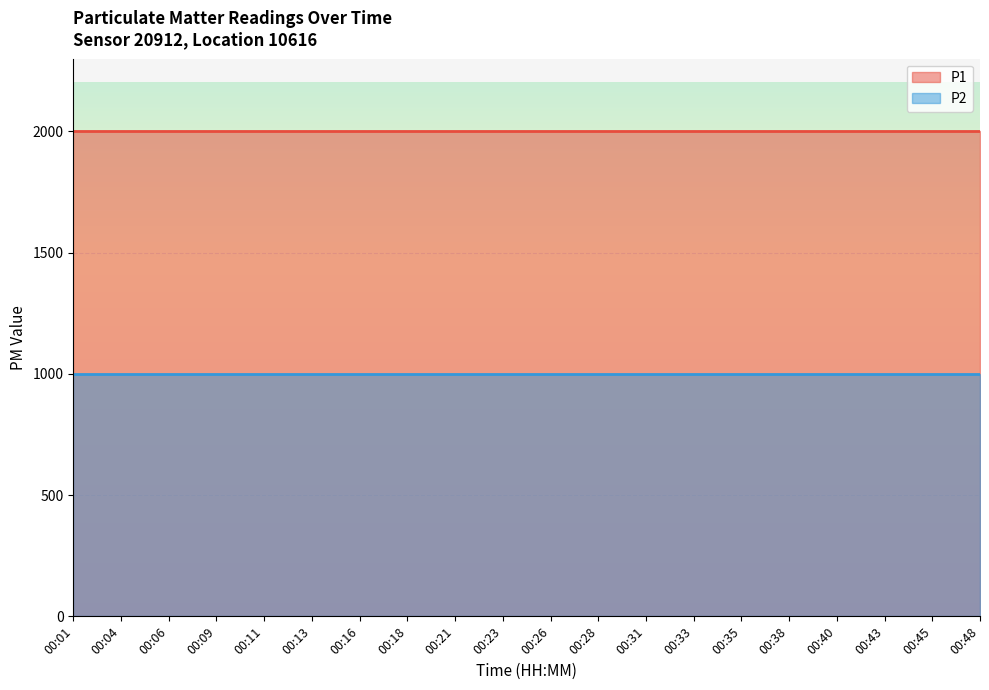

List the series in order of their peak value, lowest first.

P2, P1